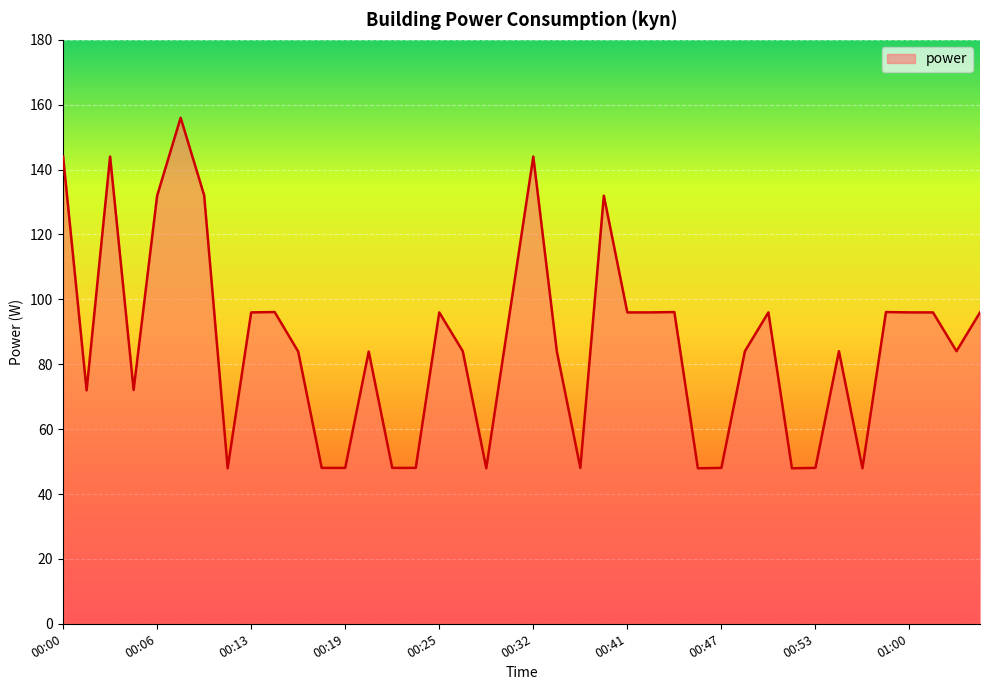

What is the greatest value displayed?

156.0